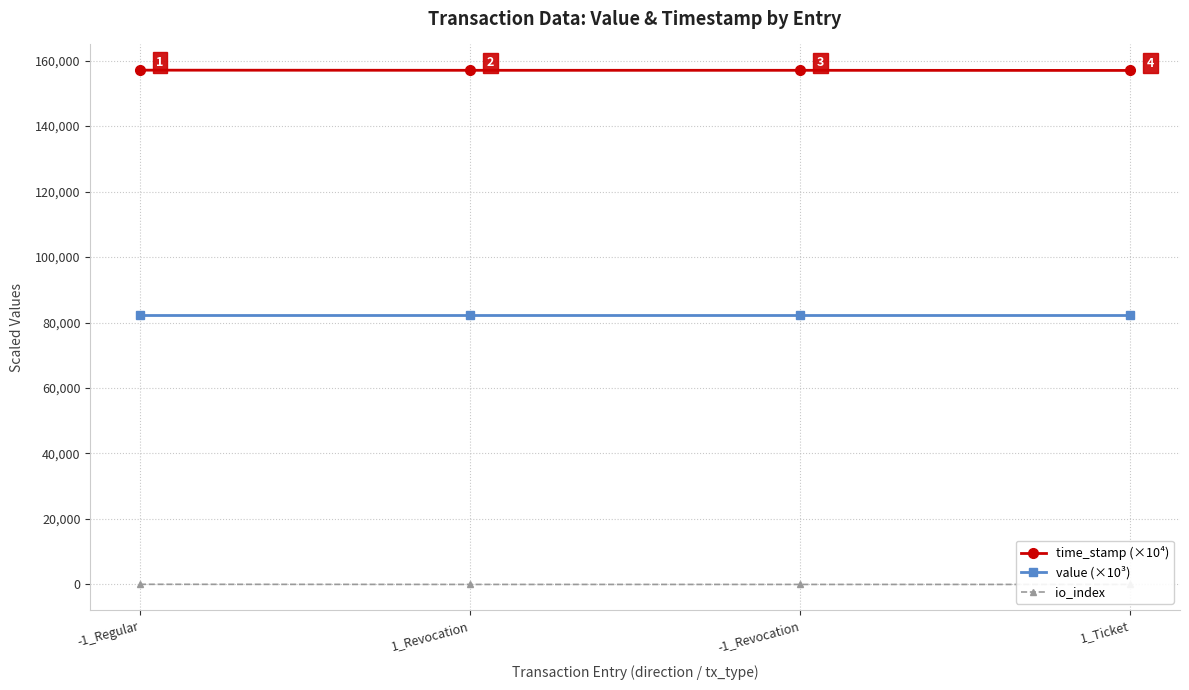

Rank the series by their average value, from highest to lowest.

time_stamp (×10⁴), value (×10³), io_index